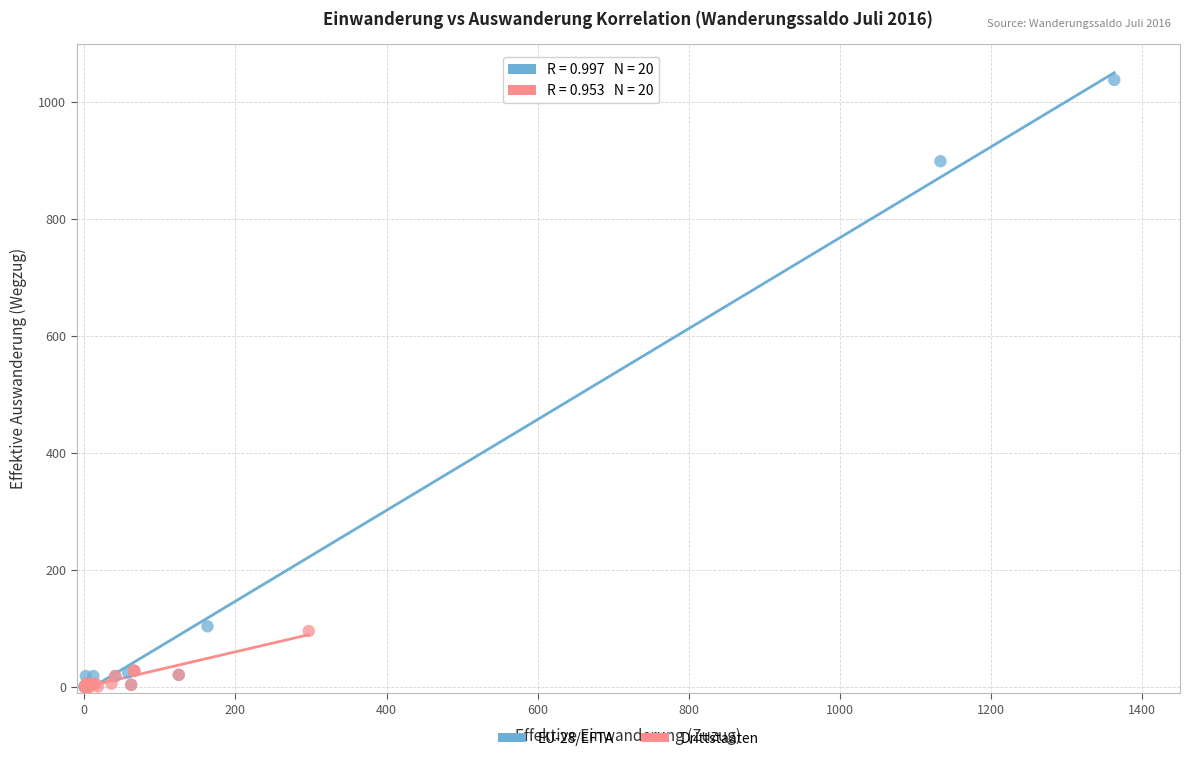

Which series has the largest Y range (max minus min)?

EU-28/EFTA